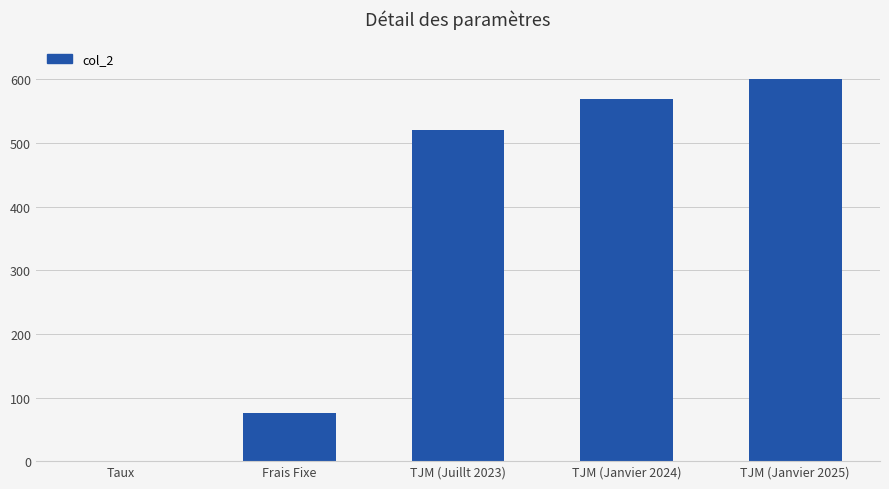

Reading left to right, what are all the values shown in this chart?

0.1	75.0	520.0	570.0	600.0